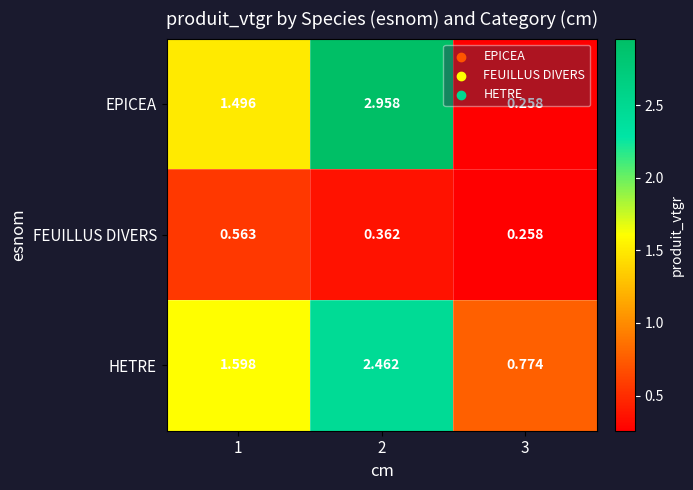

List the series in order of their peak value, highest first.

EPICEA, HETRE, FEUILLUS DIVERS